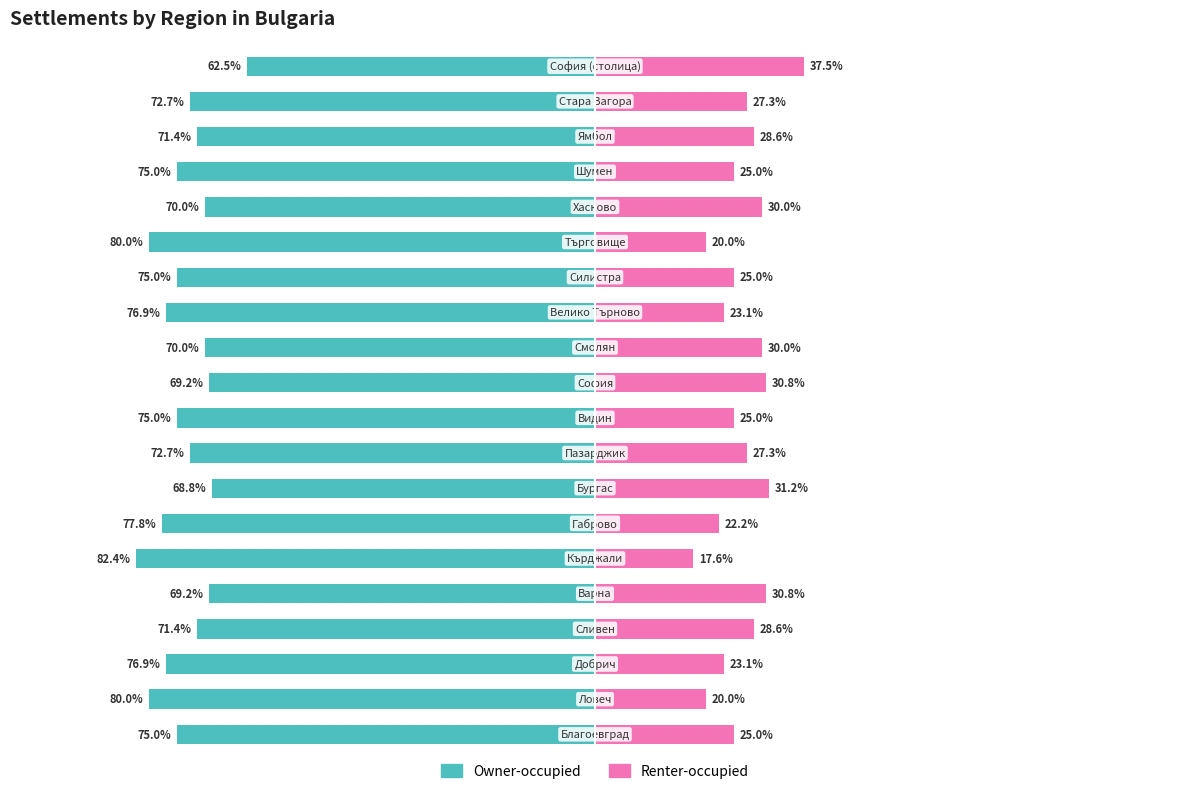

How many values in the Renter-occupied series exceed 27?

10